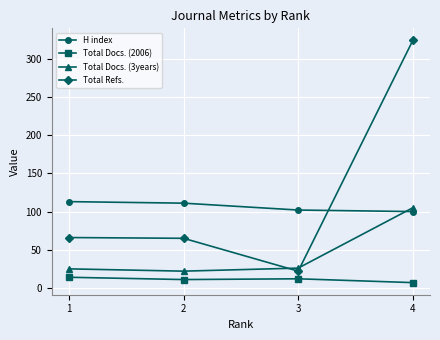

What is the average value of the Total Refs. series?

119